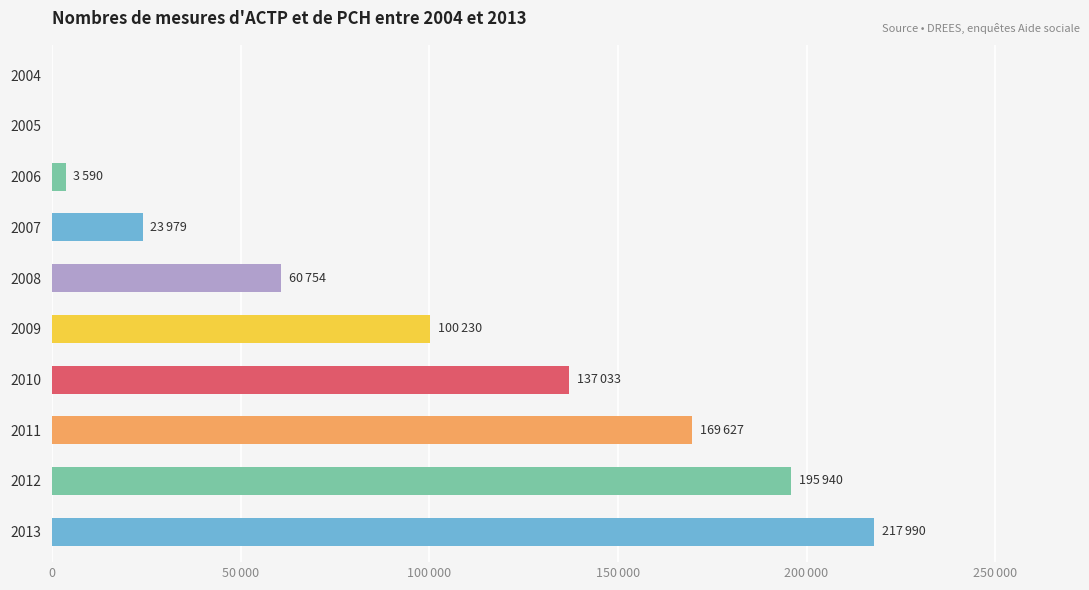

How many data points are less than 100229?

5